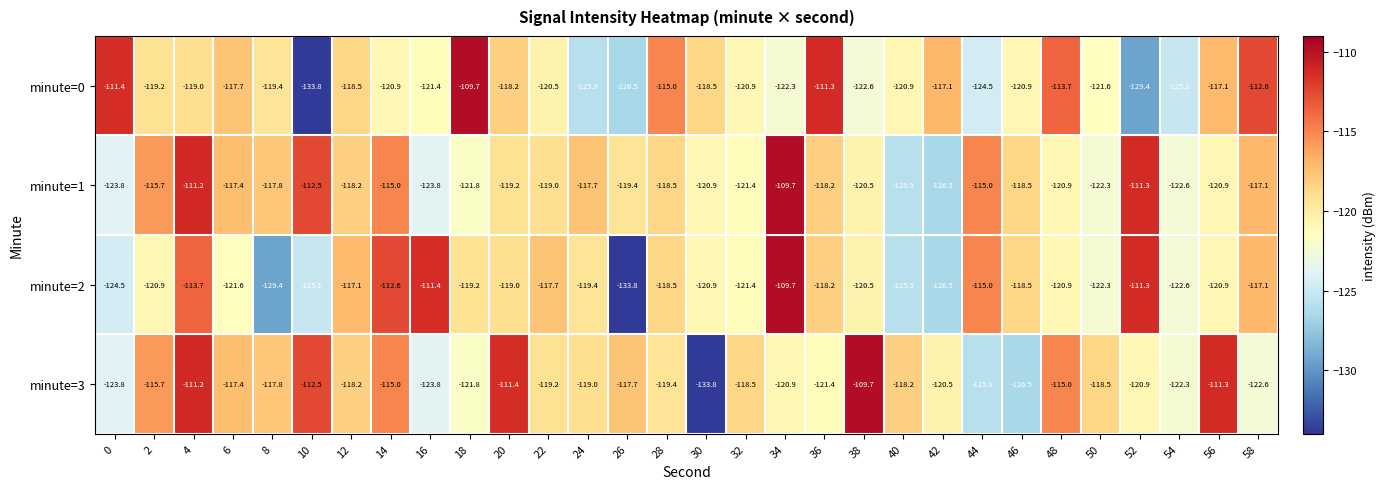

What is the spread (max minus min) of values at 22?

2.8